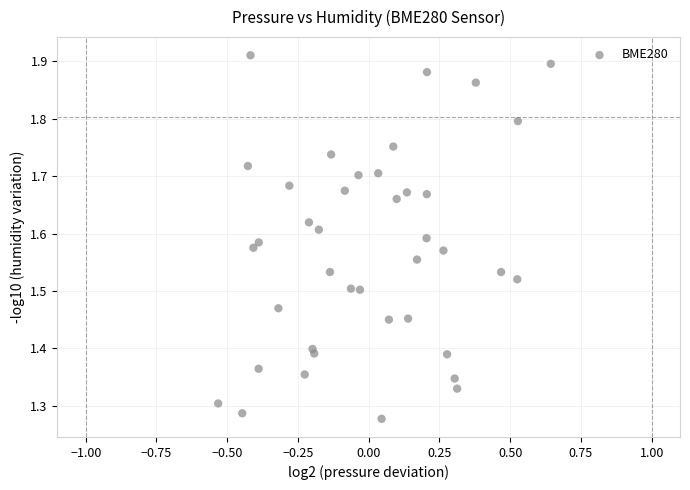

What is the range of Y values (max minus min)?

0.6